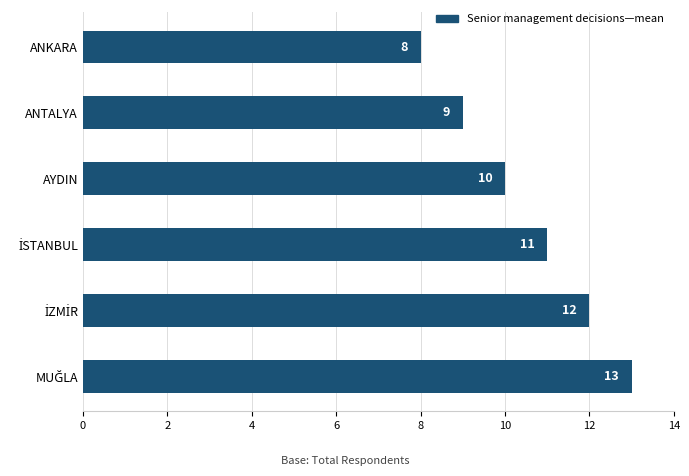

How many values are between 9 and 12?

4